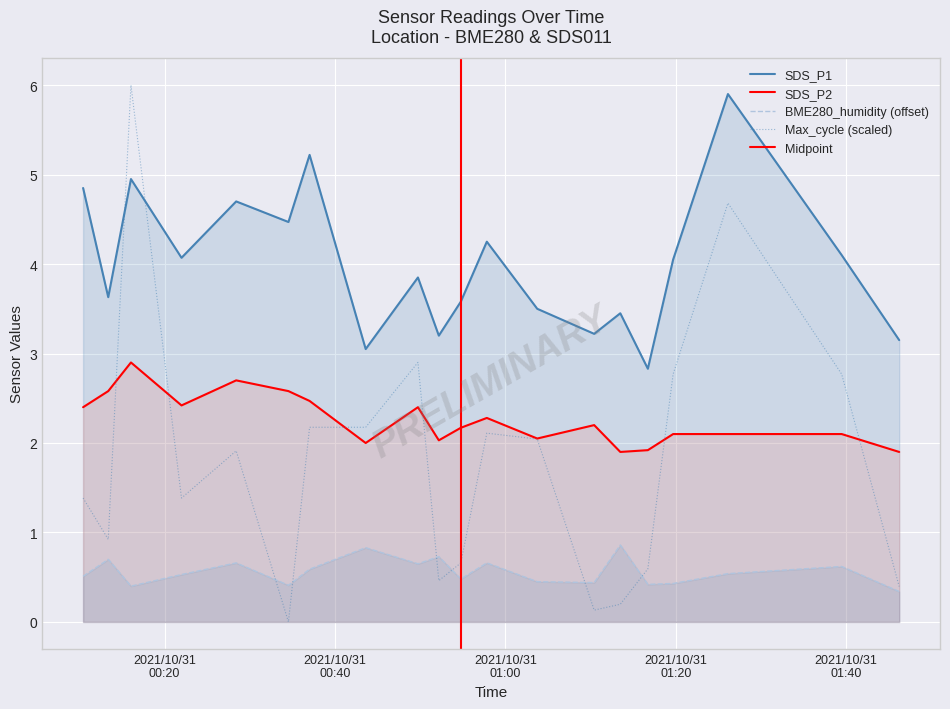

In BME280_humidity, how many points are higher than both neighbors (excluding endpoints)?

7